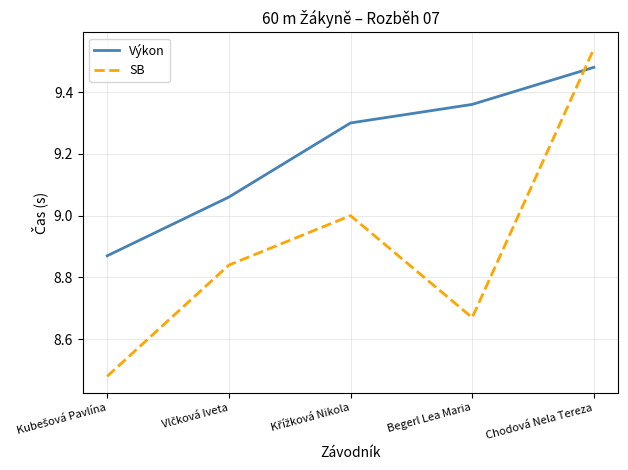

Between which two adjacent categories do SB and Výkon first intersect?

Begerl Lea Maria and Chodová Nela Tereza